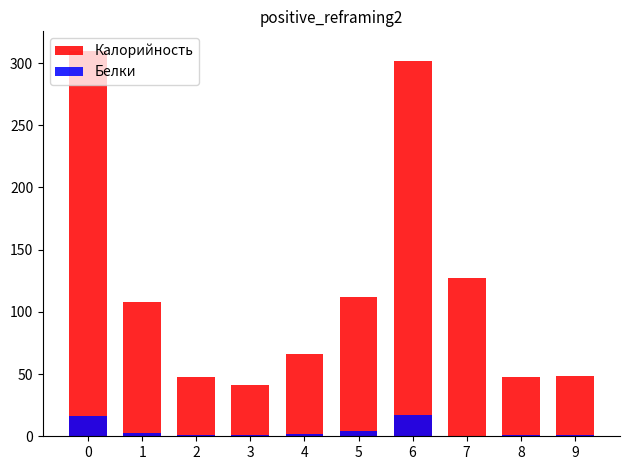

Count the number of categories in the chart.

10